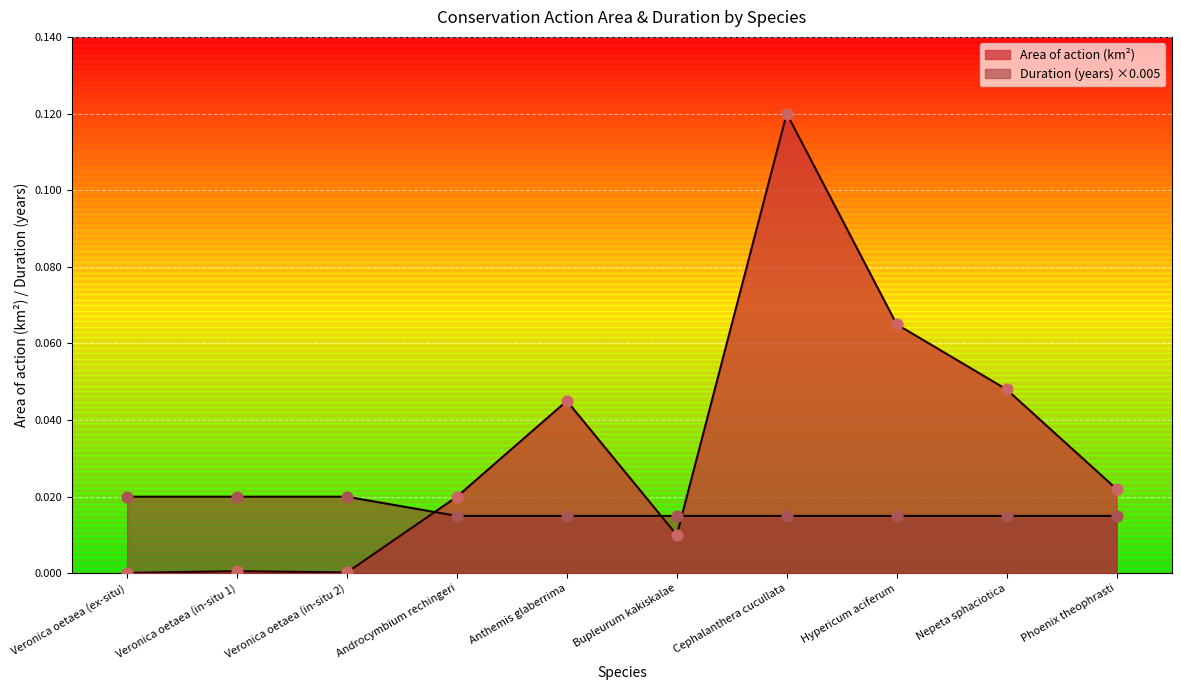

Which series has the largest Y range (max minus min)?

Area of action (km2)